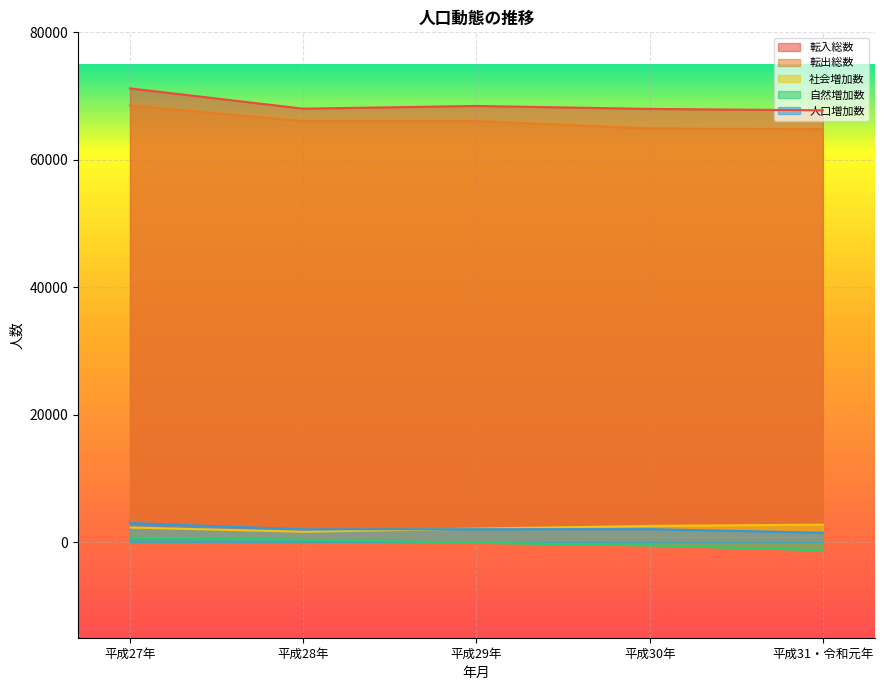

What is the label of the 4th point from the right?

平成28年